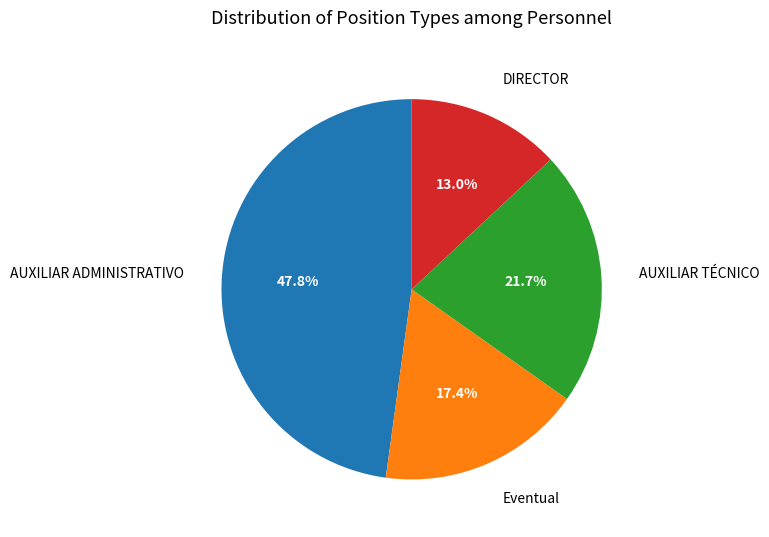

Which has a higher value, AUXILIAR ADMINISTRATIVO or DIRECTOR?

AUXILIAR ADMINISTRATIVO